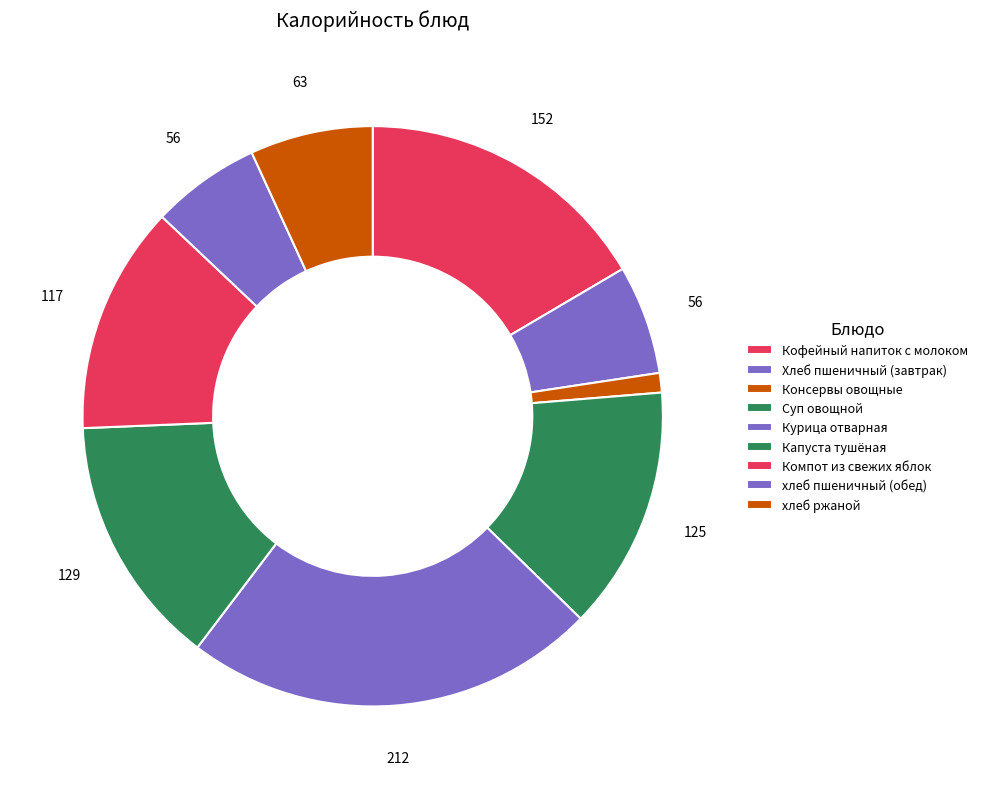

How many slices are in this pie chart?

9